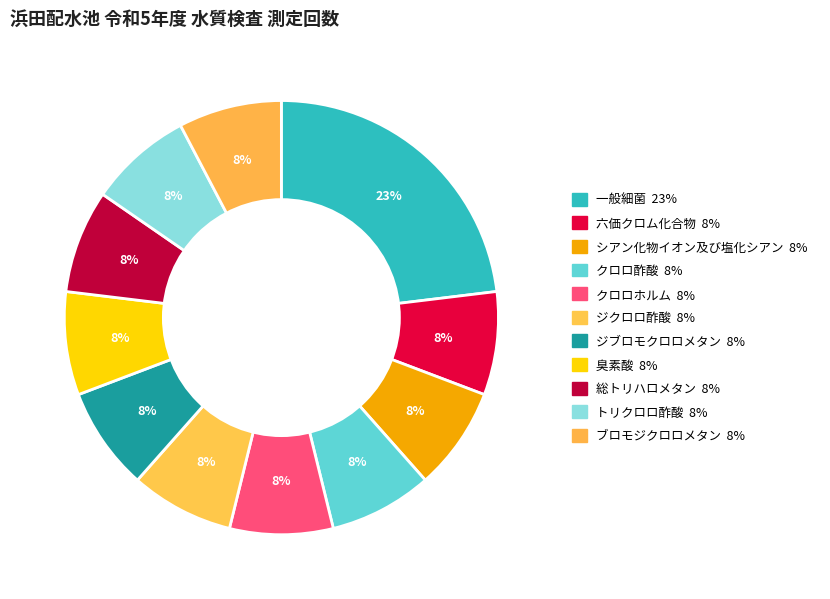

How many slices are in this pie chart?

11